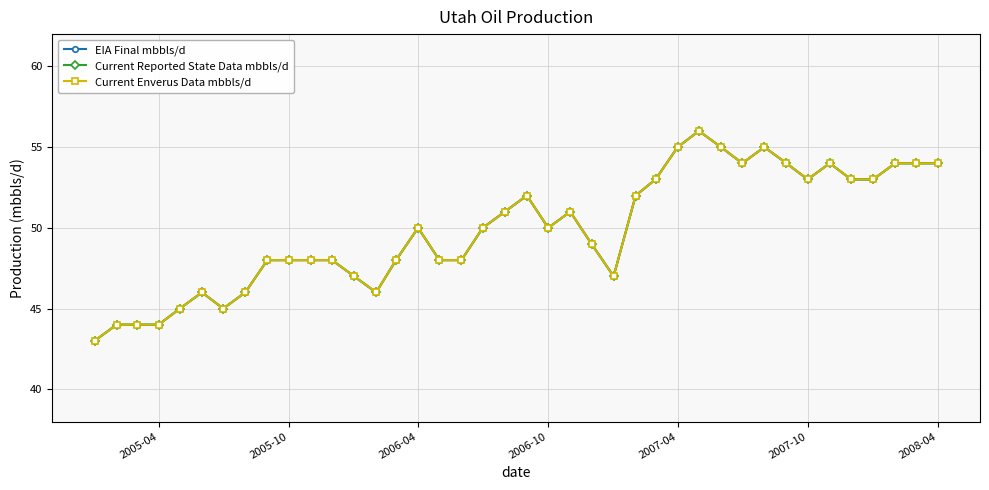

What is the sum of all Current Reported State Data mbbls/d values?

1995